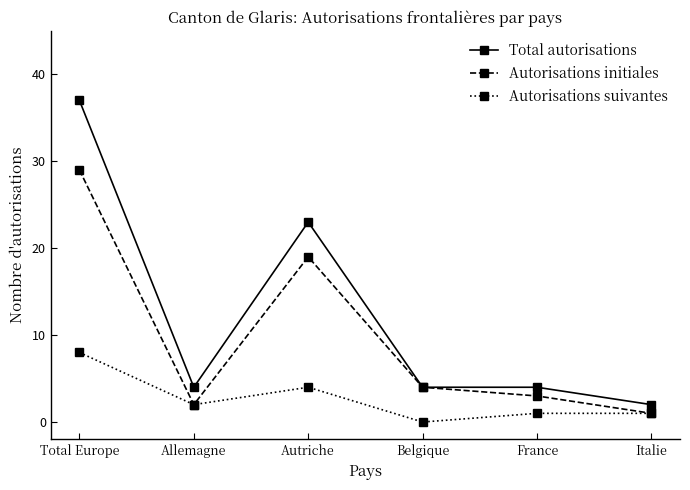

Count the number of categories in the chart.

6